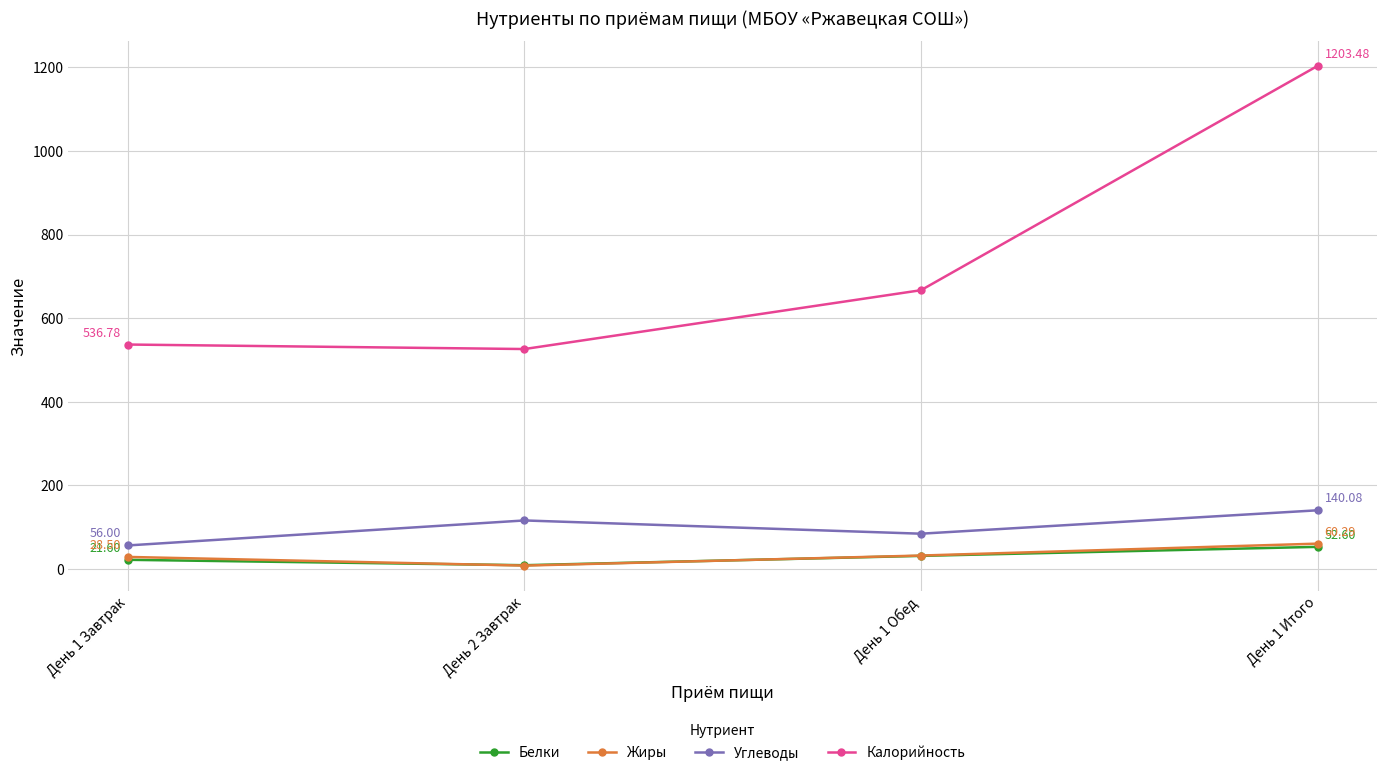

What is the highest value of the Жиры series?

60.3